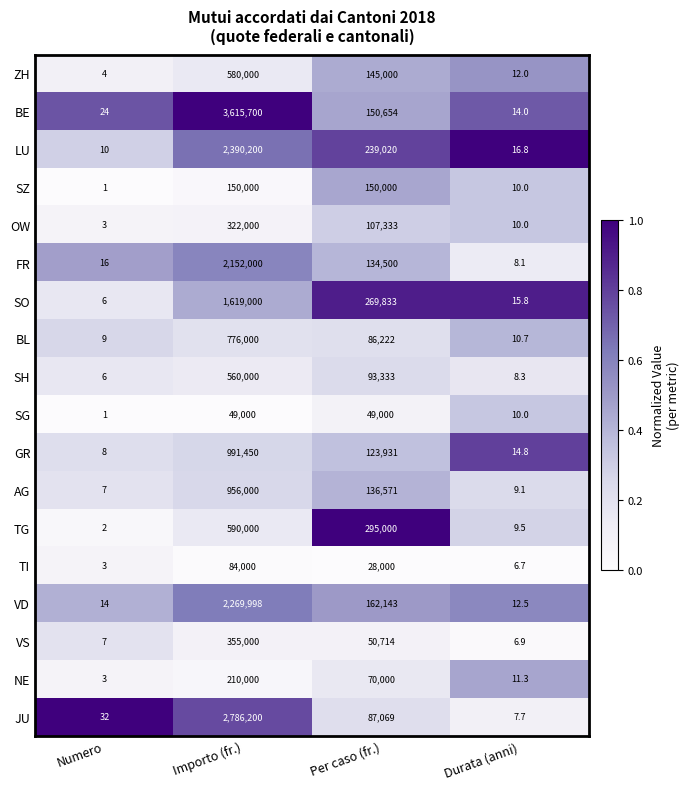

The value of VD at Per caso (fr.) is 162143.0. True or false?

True